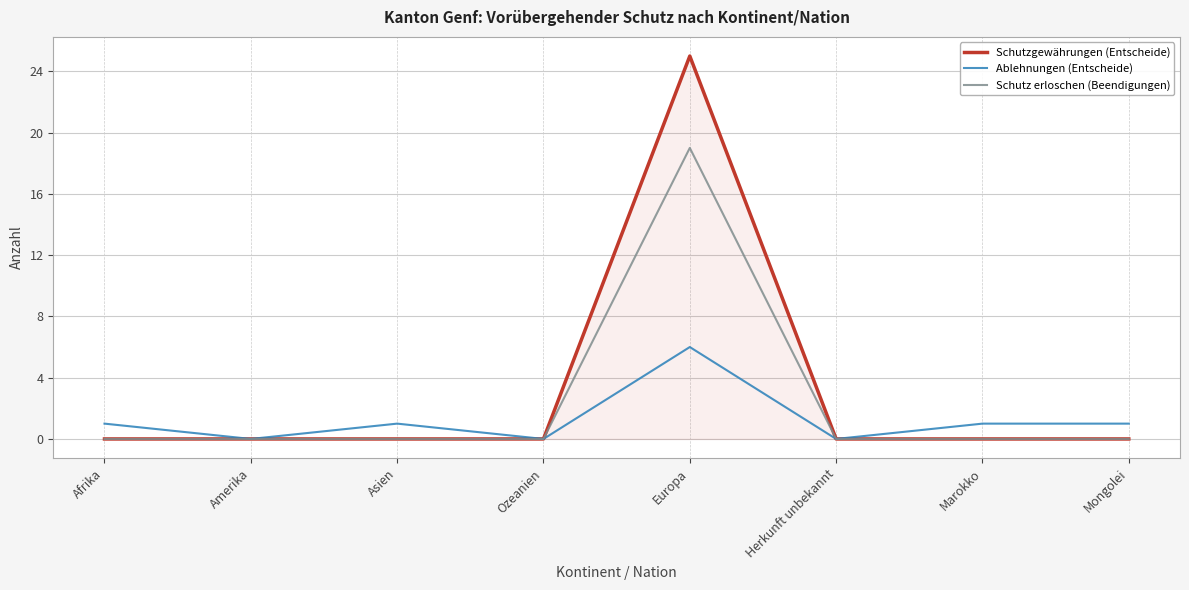

What is the difference between the maximum and minimum values in the Schutzgewährungen (Entscheide) series?

25